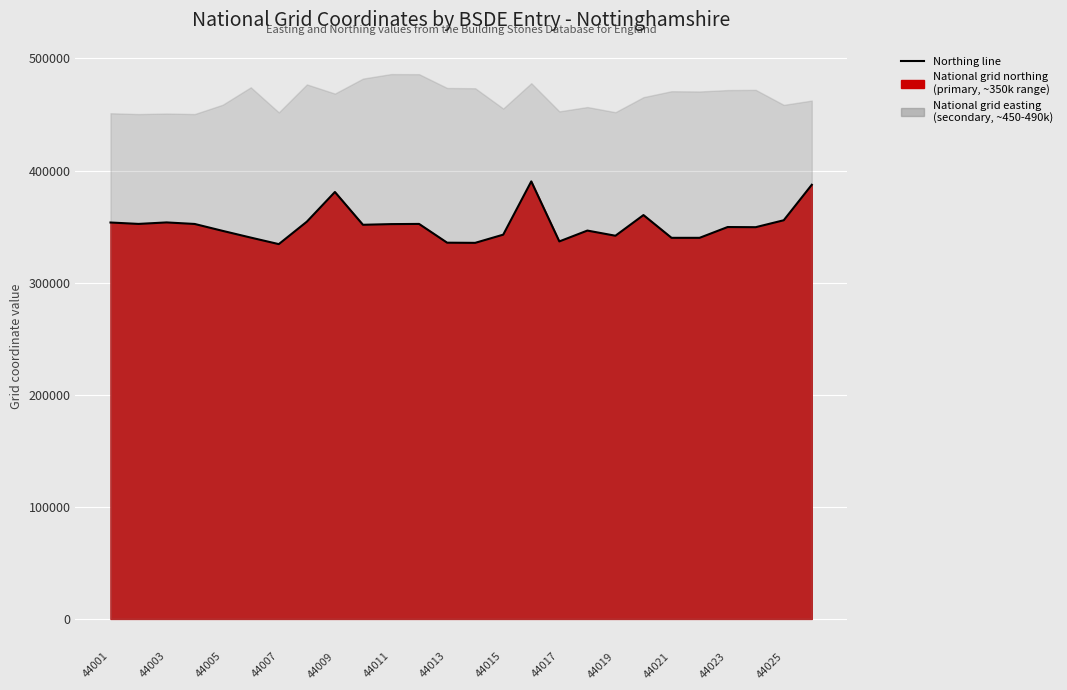

How many data points are above 351590?

12